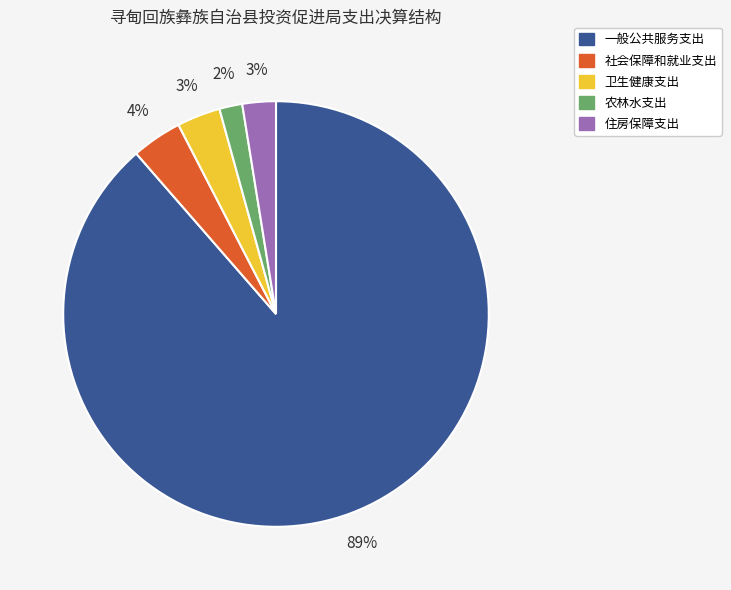

True or false: 一般公共服务支出 accounts for 89% of the total.

True